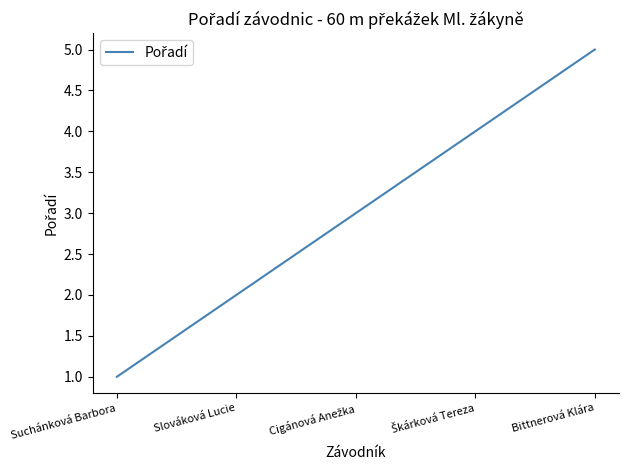

What is the difference between the maximum and minimum values?

4